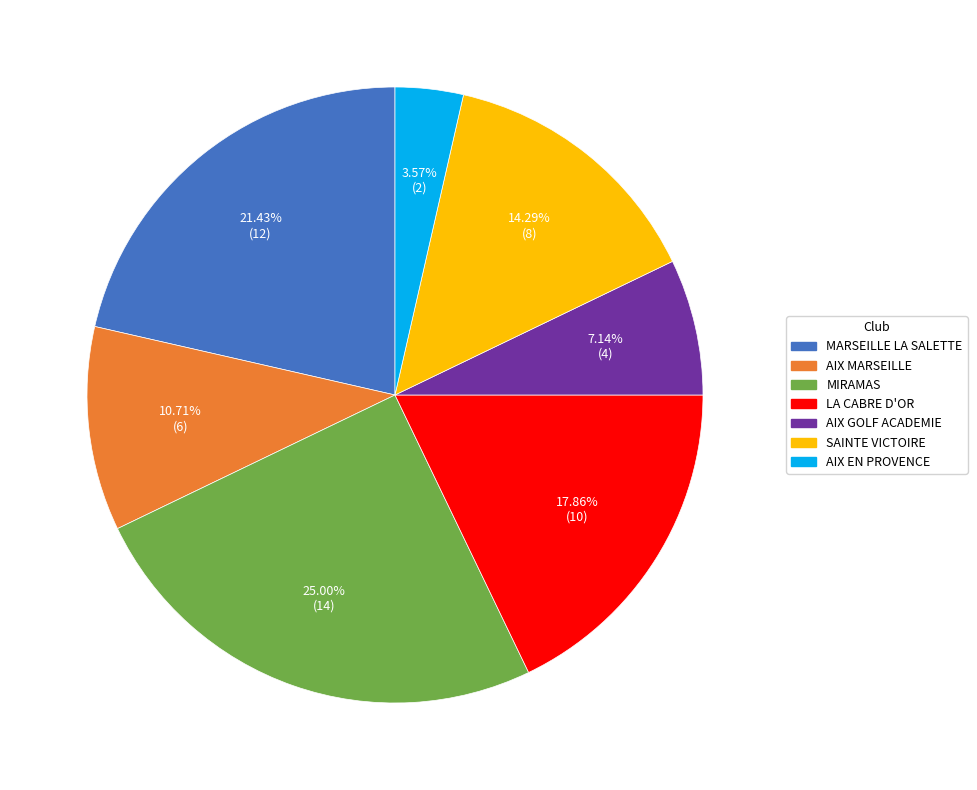

How many segments does this pie chart have?

7